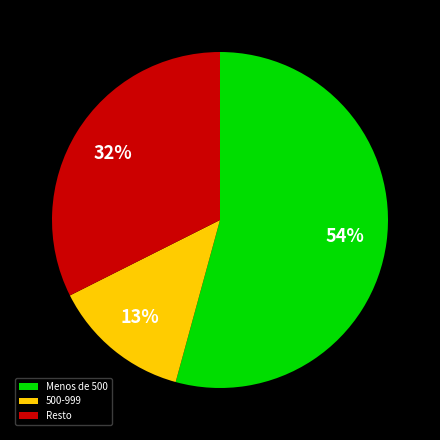

What percentage is the Resto slice, to the nearest percent?

32%